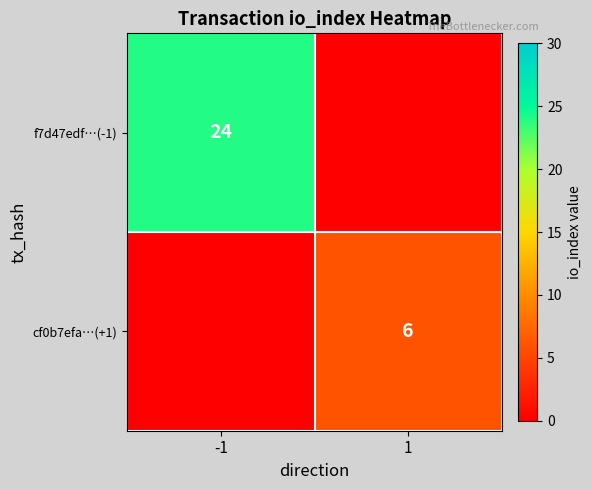

The value of cf0b7efa…(+1) at 1 is 6. True or false?

True